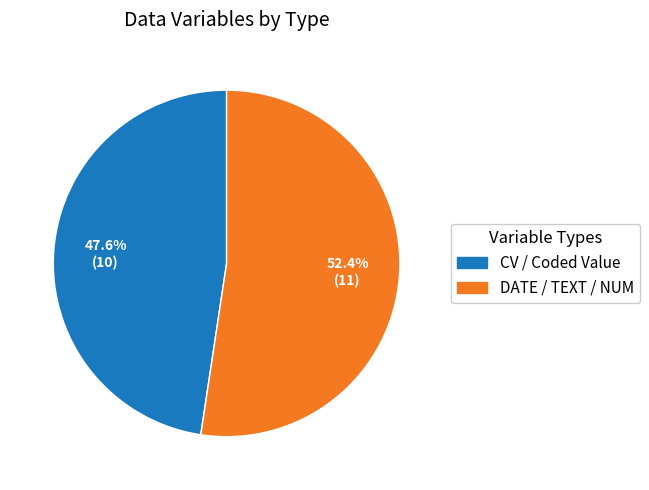

Which has a higher value, DATE / TEXT / NUM or CV / Coded Value?

DATE / TEXT / NUM